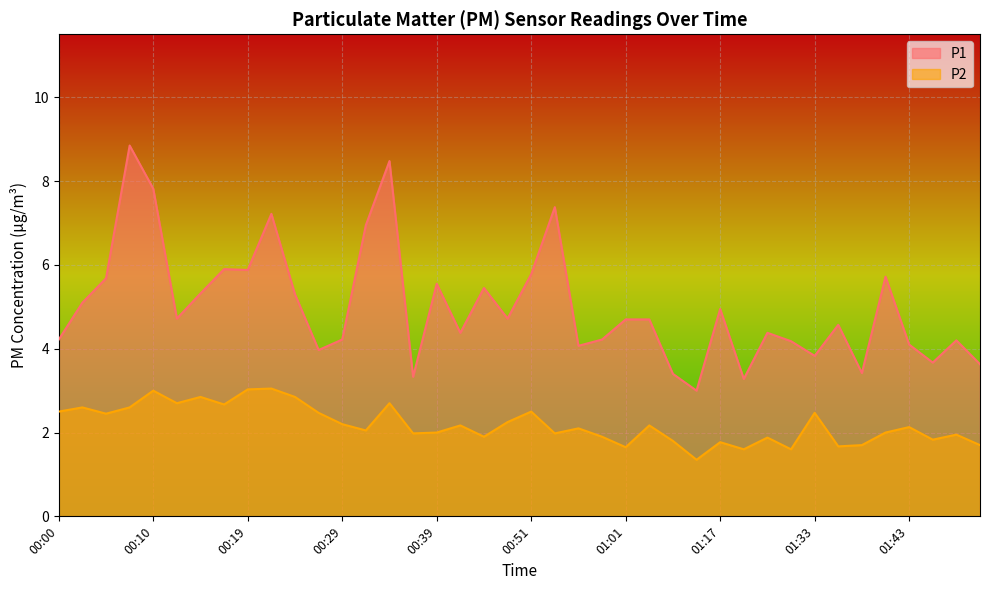

Rank the series at 00:56 from highest to lowest value.

P1, P2